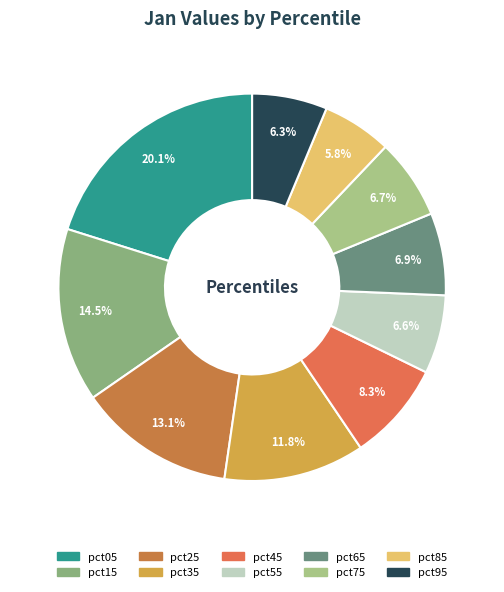

Is there a majority slice in this chart?

No